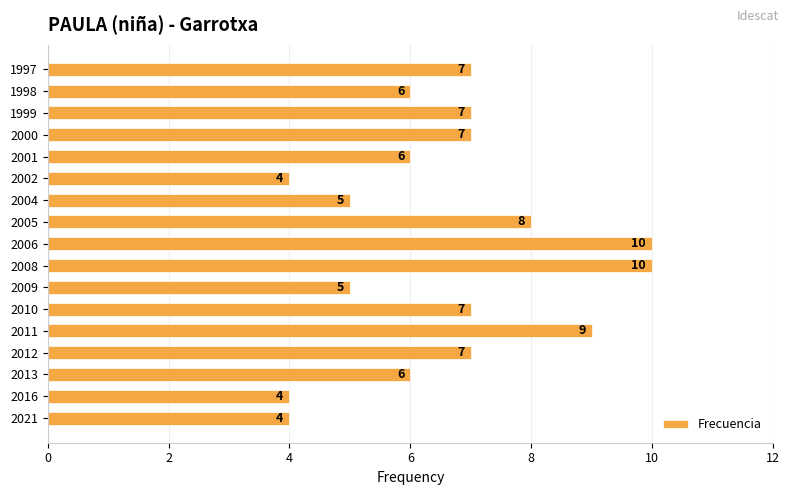

Reading bottom to top, list all the values displayed in this chart.

4	4	6	7	9	7	5	10	10	8	5	4	6	7	7	6	7